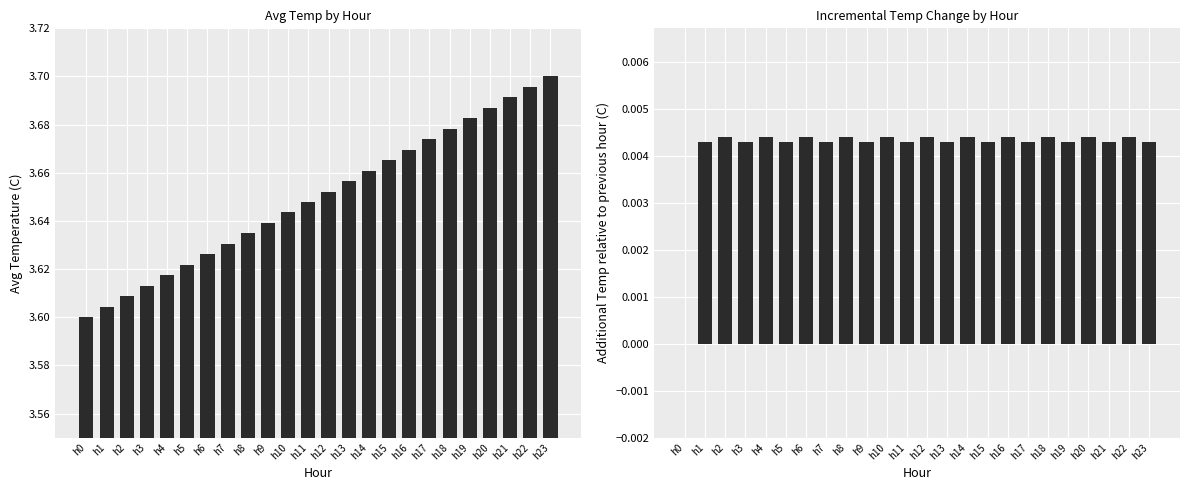

What is the sum of all Temp Increment (C) values?

0.1